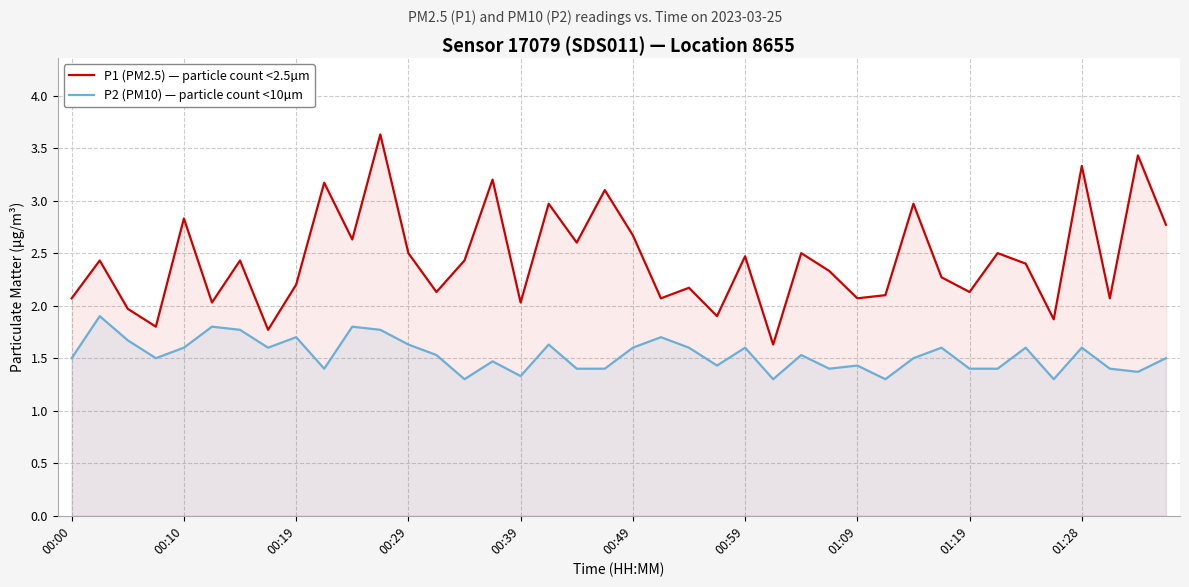

In P1 (PM2.5) — particle count <2.5µm, how many points are higher than both neighbors (excluding endpoints)?

15